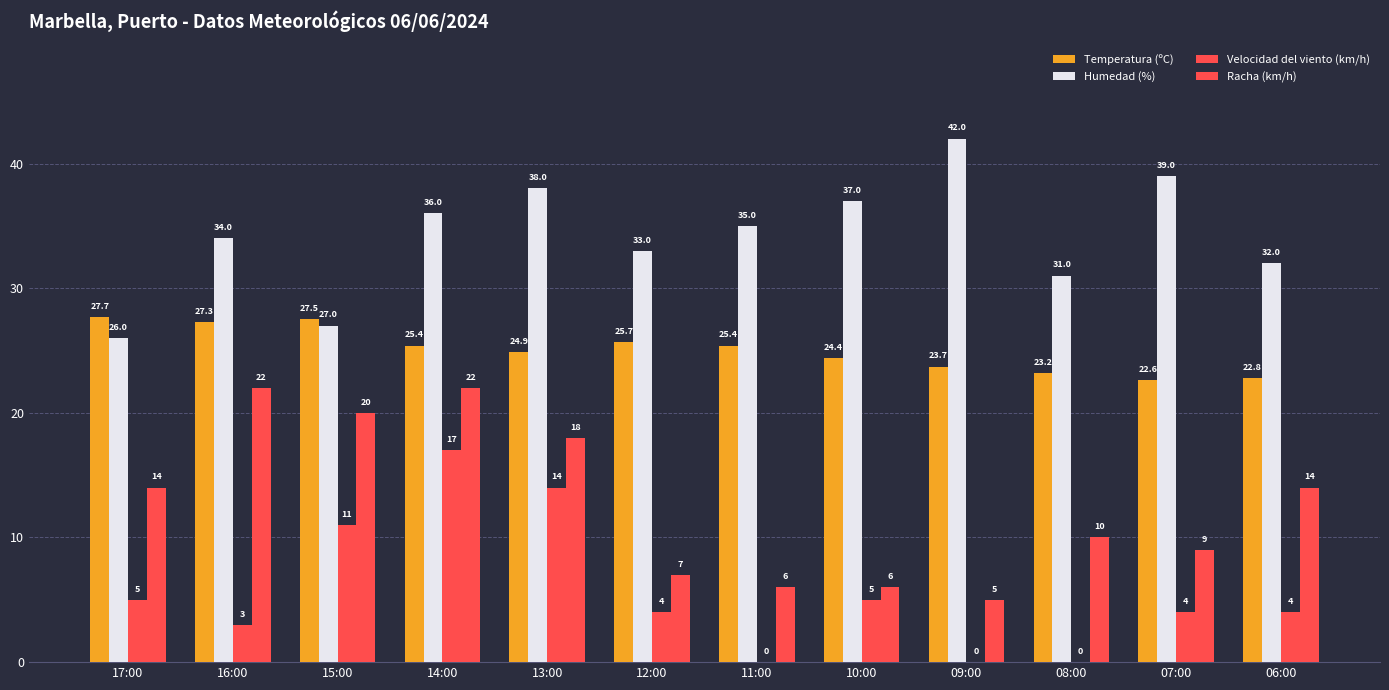

How many data points in Temperatura (ºC) are above 25?

6